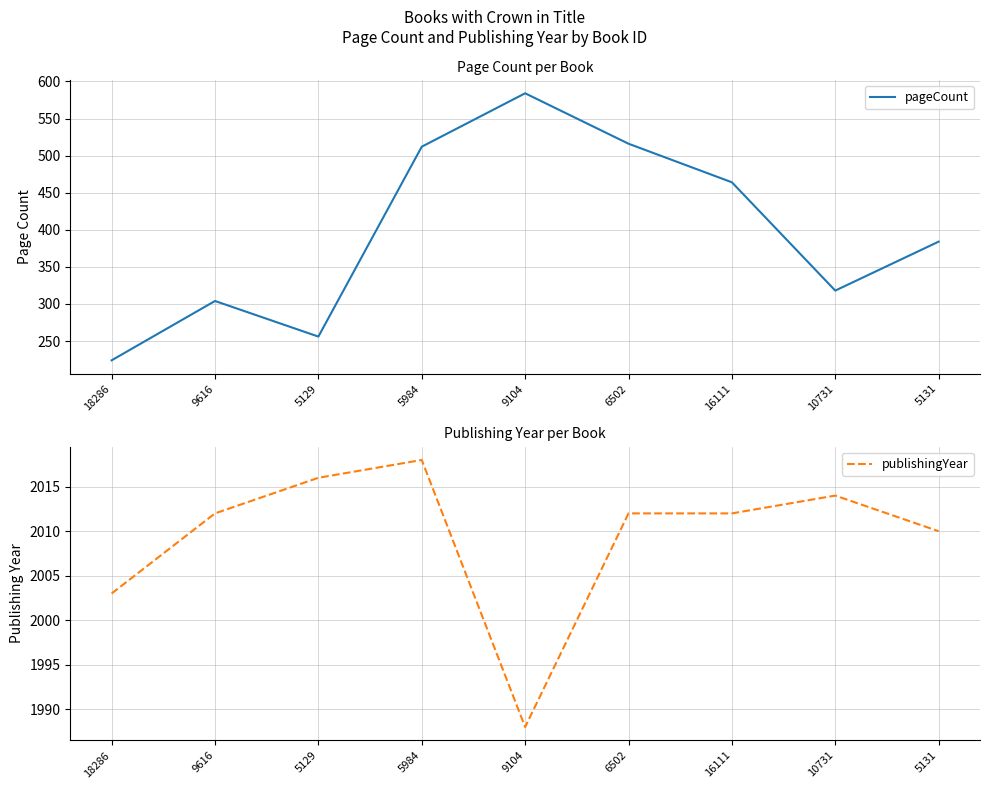

How many lines are shown in the chart?

2